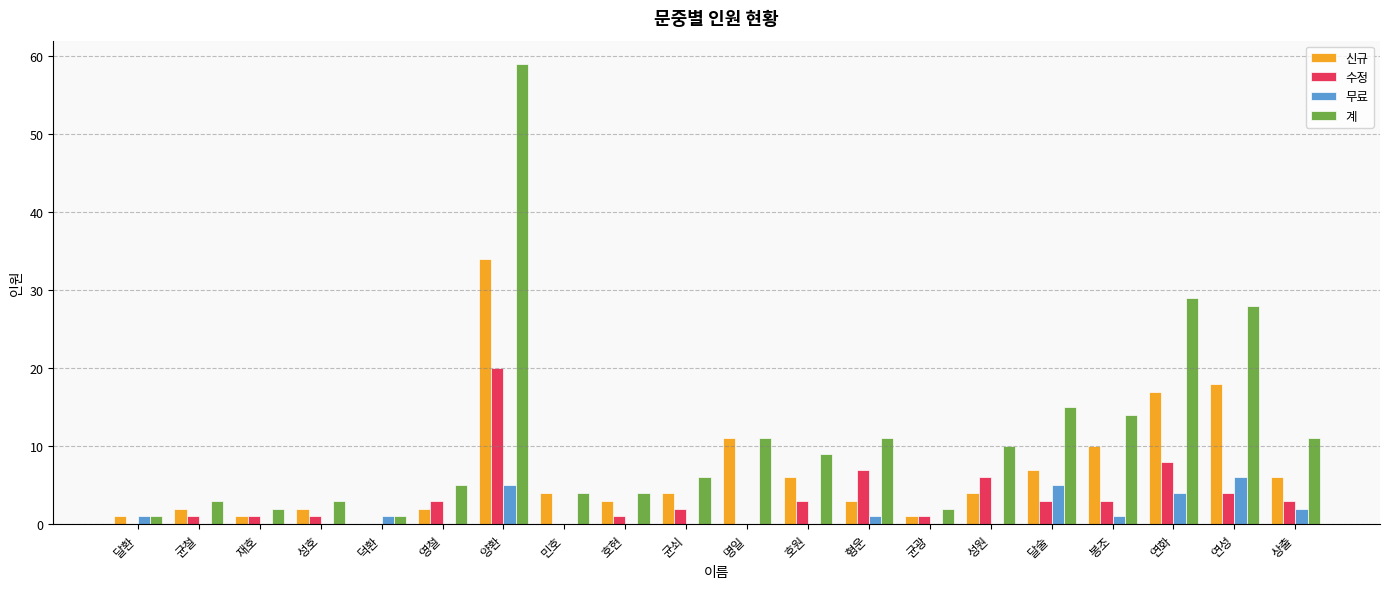

At which category is the sum across all series the highest?

양환